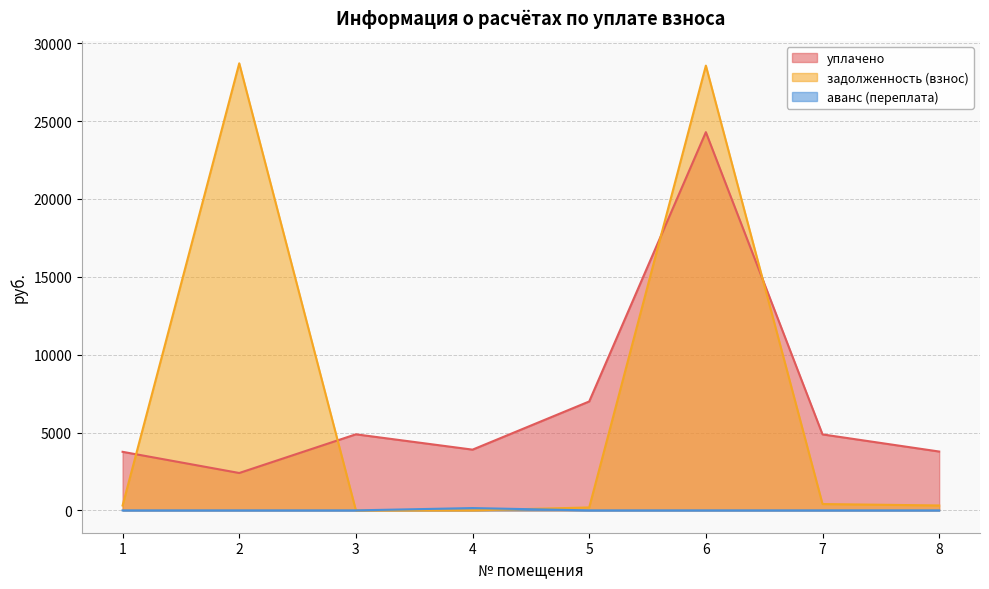

How many values in the уплачено series exceed 4878?

4